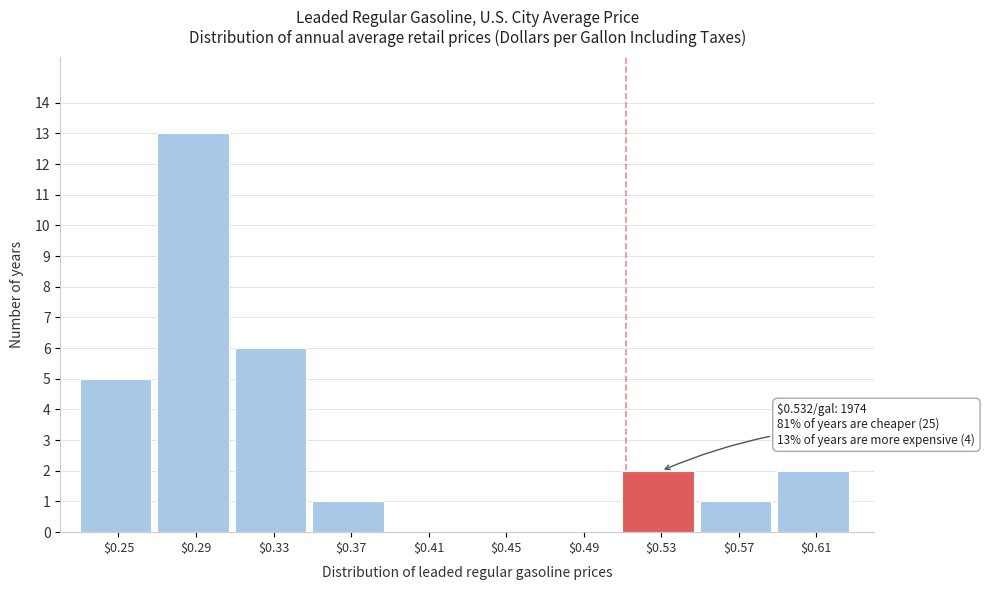

The value at $0.41 is 0. True or false?

True